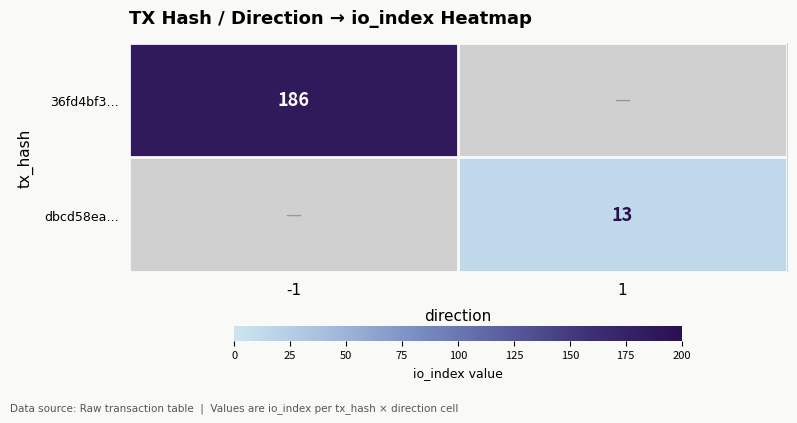

True or false: 36fd4bf3… has a value of 334 at -1.

False